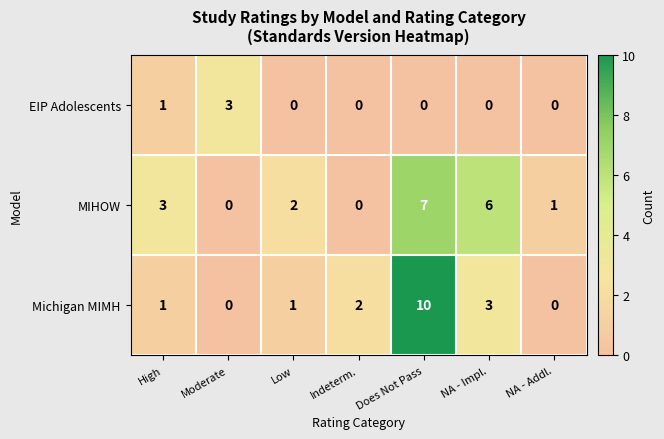

What is the sum of all MIHOW values?

19